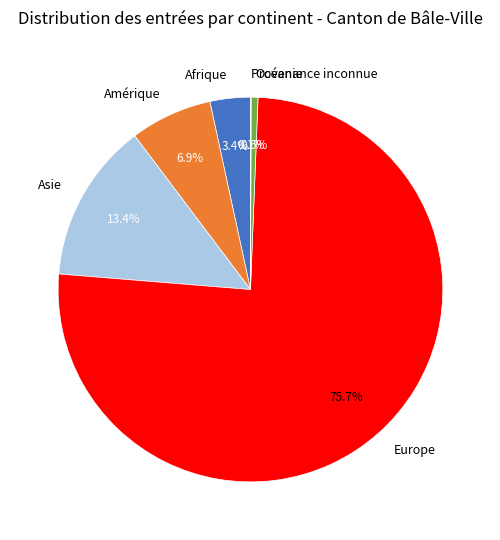

True or false: Océanie accounts for 7% of the total.

False